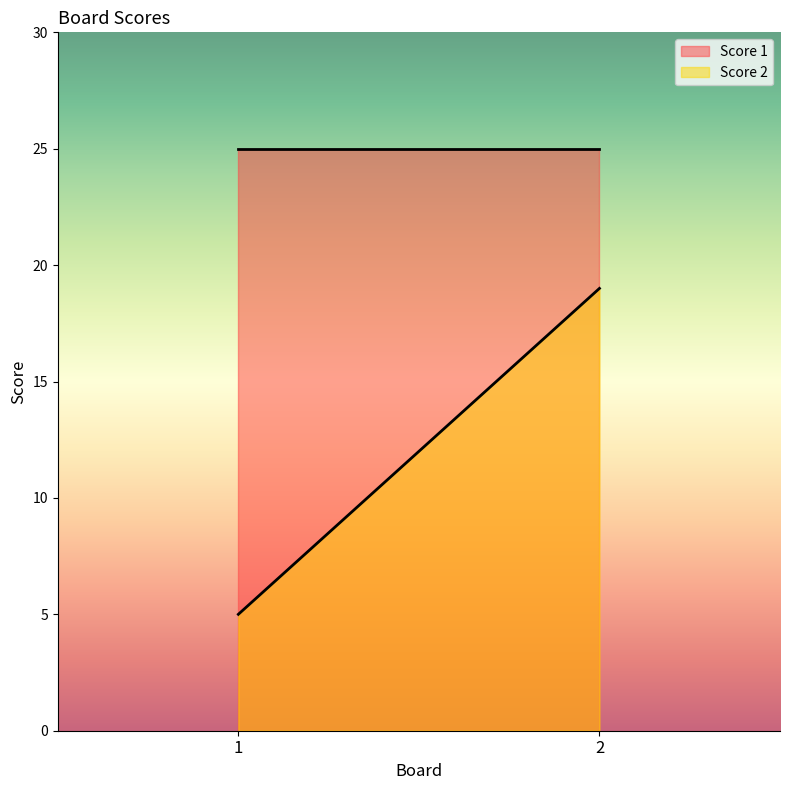

Reading left to right, transcribe all the data shown in this chart.

Score 1: 25	25
Score 2: 5	19